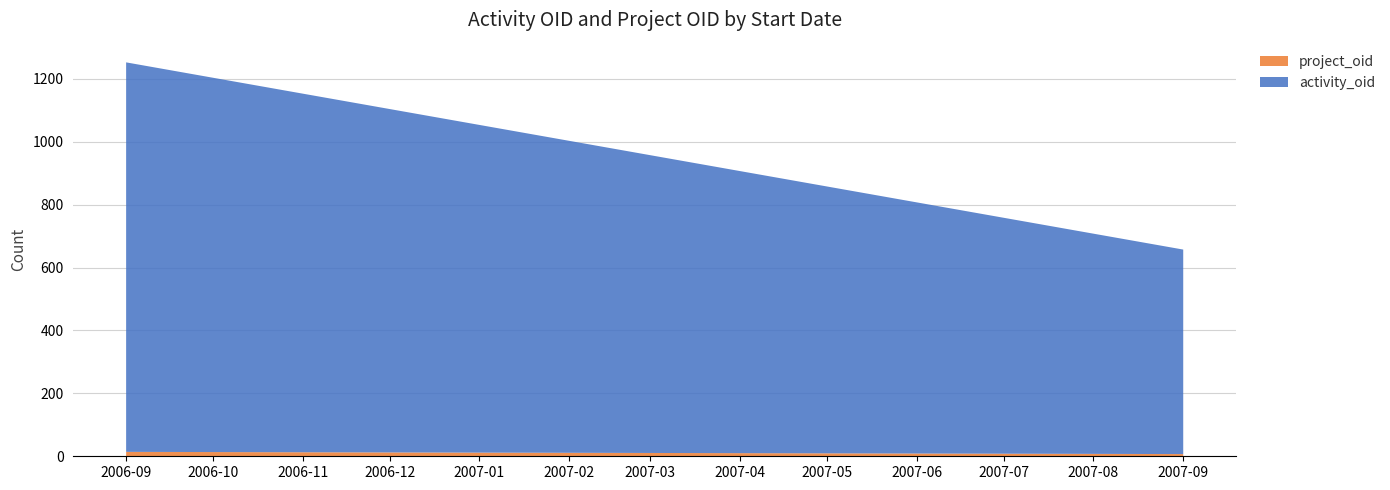

Reading left to right, transcribe the values for project_oid.

2006-09=14	2007-09=7